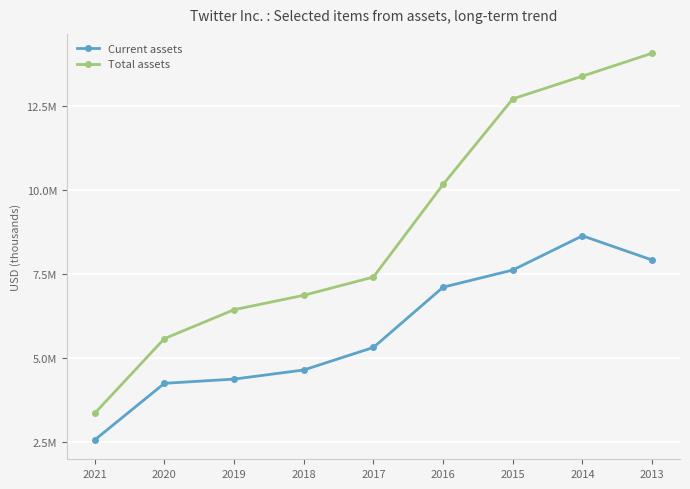

At which category does the chart reach its peak across all series?

2013